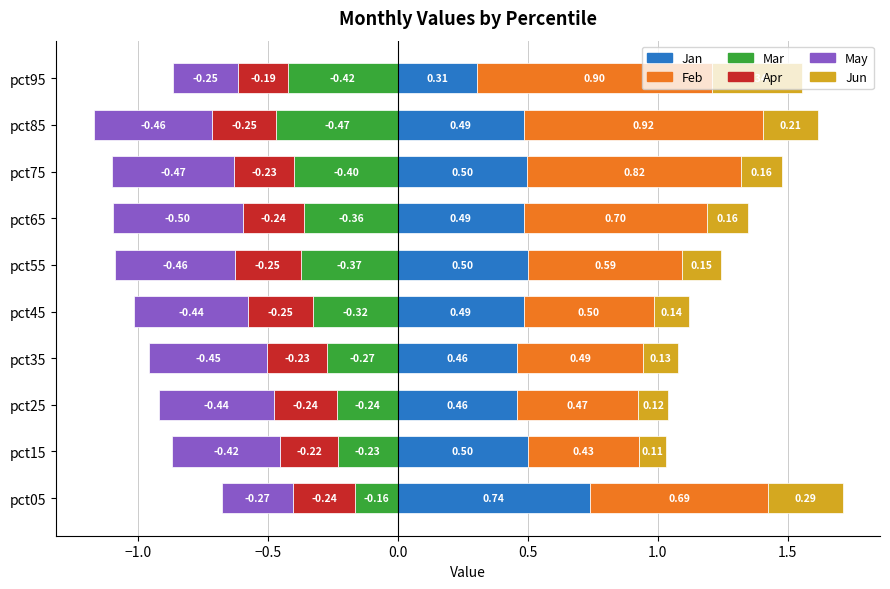

What is the sum of the Apr values at pct35 and pct45?

-0.5